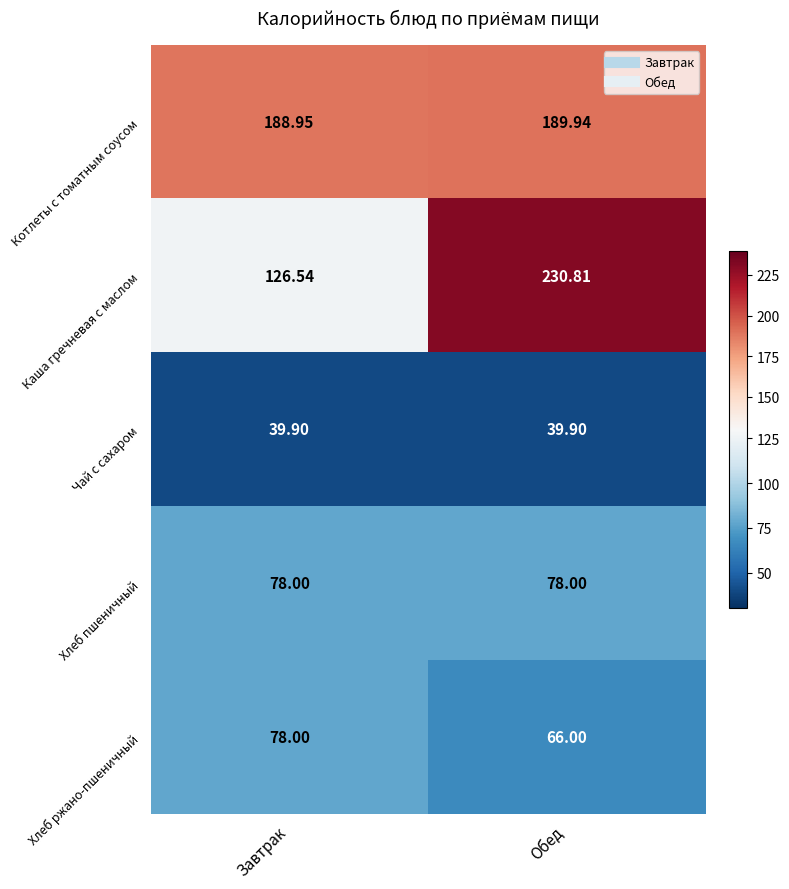

Which series has the largest range (max minus min)?

Каша гречневая с маслом